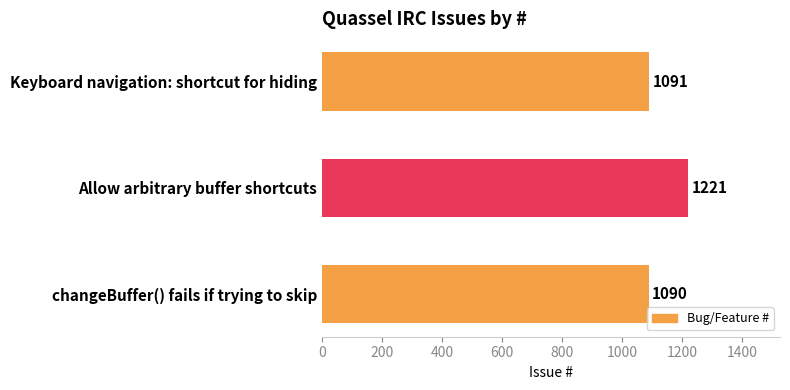

Reading top to bottom, extract all data points from this chart.

1091	1221	1090